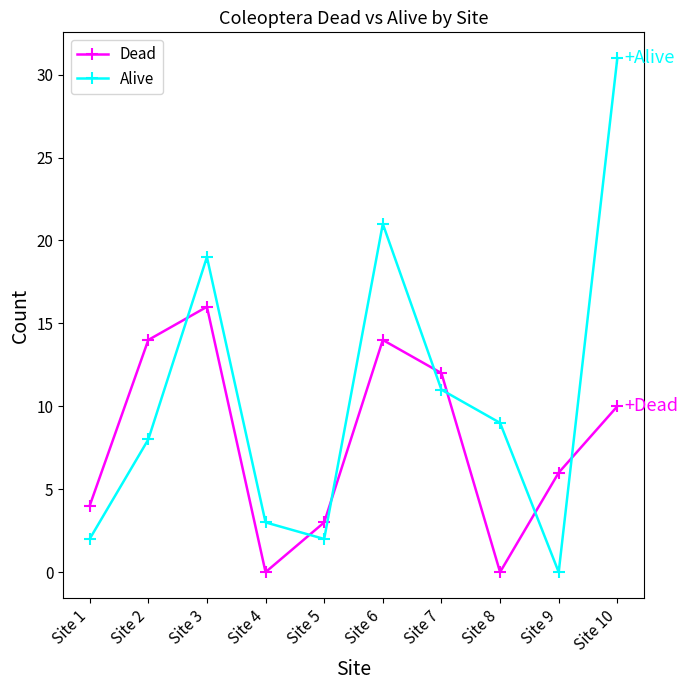

Reading right to left, transcribe all the data shown in this chart.

Dead: Site 10=10	Site 9=6	Site 8=0	Site 7=12	Site 6=14	Site 5=3	Site 4=0	Site 3=16	Site 2=14	Site 1=4
Alive: Site 10=31	Site 9=0	Site 8=9	Site 7=11	Site 6=21	Site 5=2	Site 4=3	Site 3=19	Site 2=8	Site 1=2